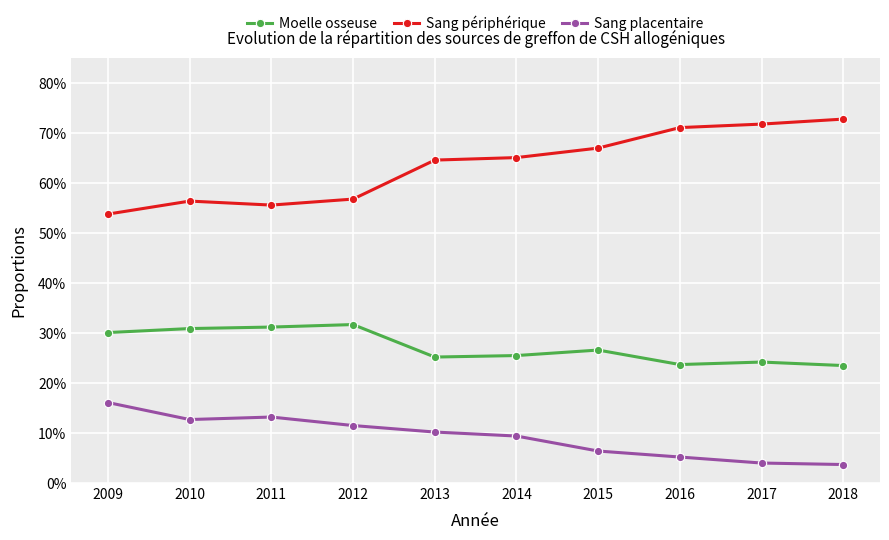

What are all the series names shown in the legend?

Moelle osseuse, Sang périphérique, Sang placentaire